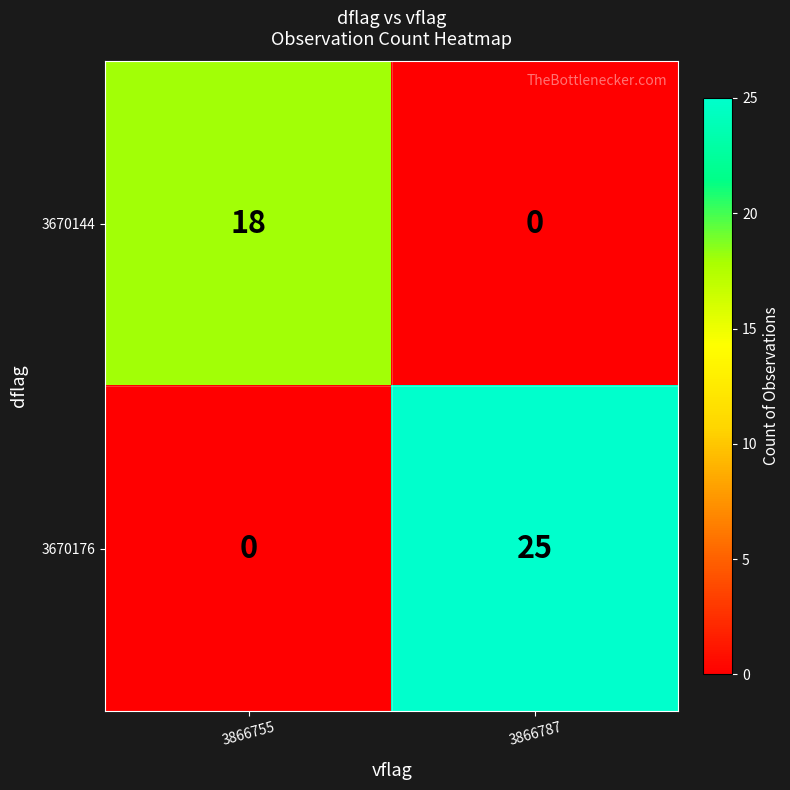

At 3866755, list the series in order from smallest to largest.

3670176, 3670144